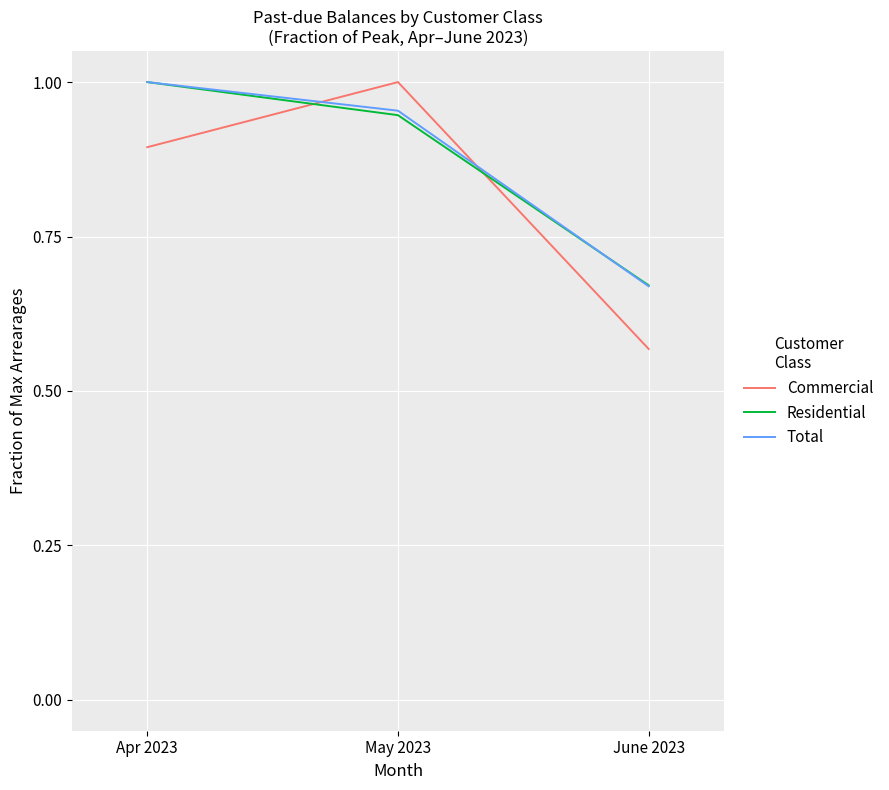

How many lines are shown in the chart?

3